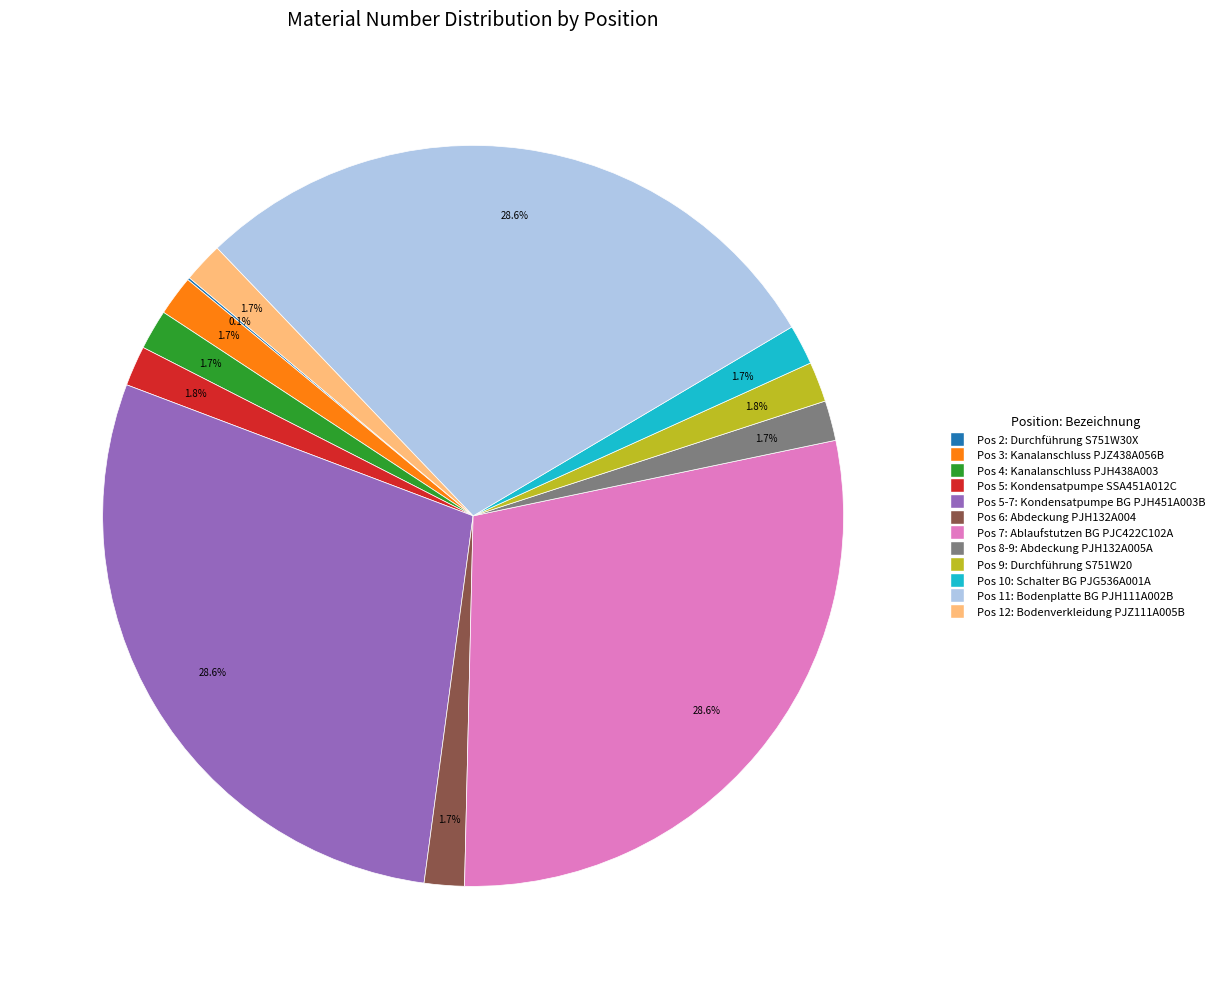

Does any single category account for the majority?

No